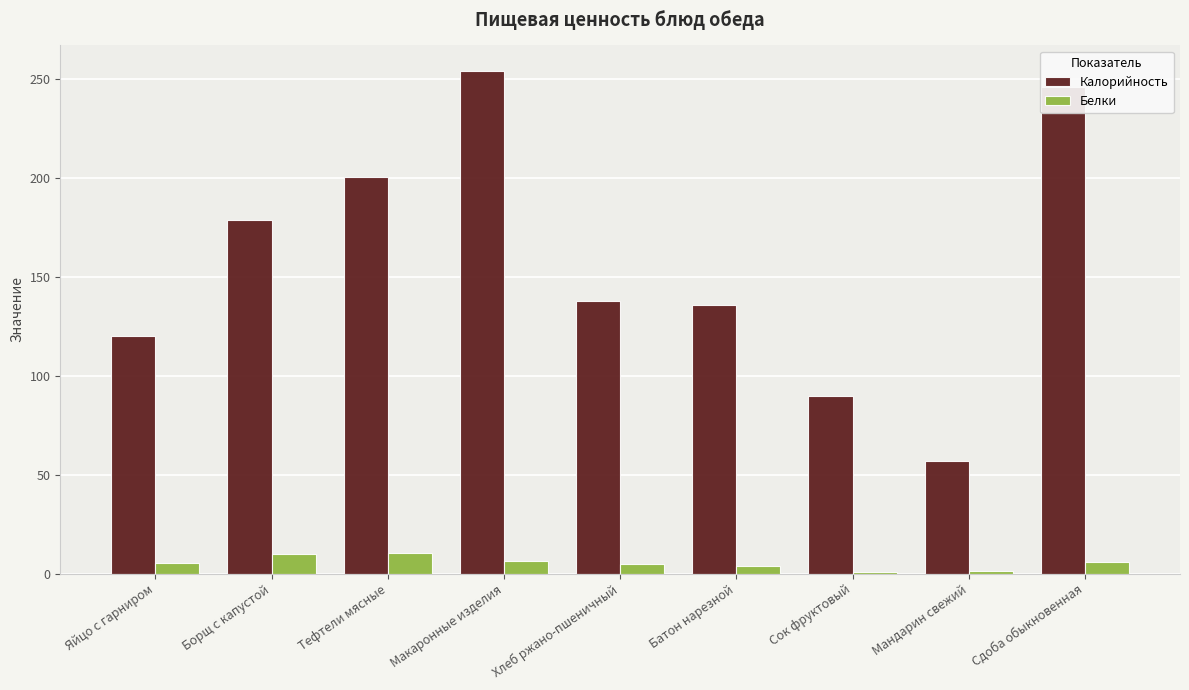

Where is Калорийность nearest to the value 155?

Хлеб ржано-пшеничный